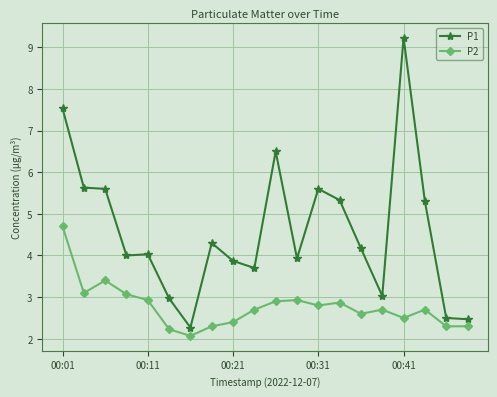

What is the value of the P2 point at the 15th from the left?

2.6